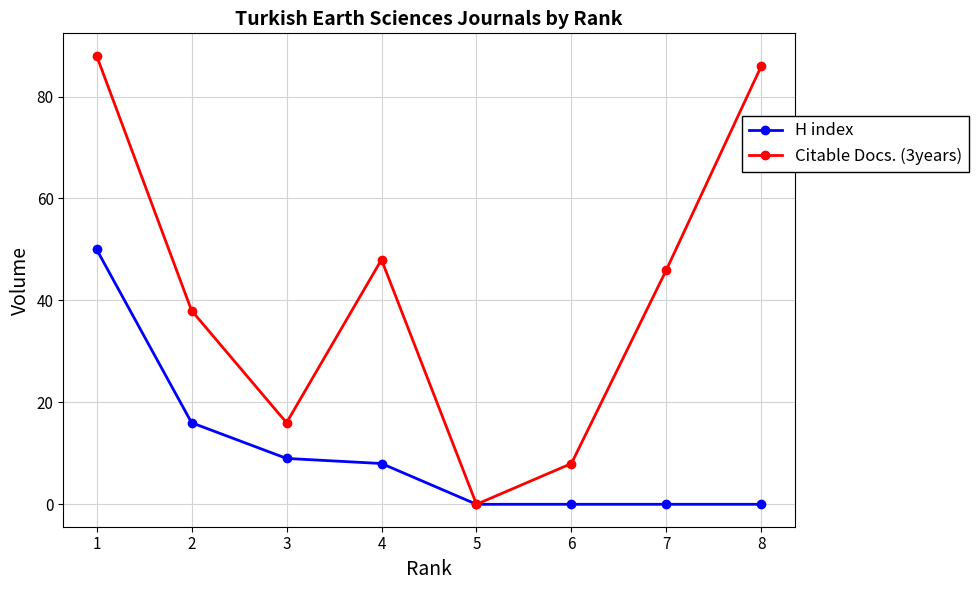

What is the maximum value shown in the chart?

88